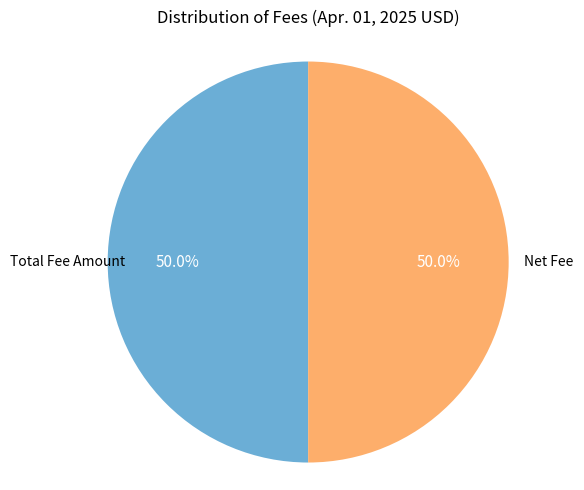

How many segments does this pie chart have?

2